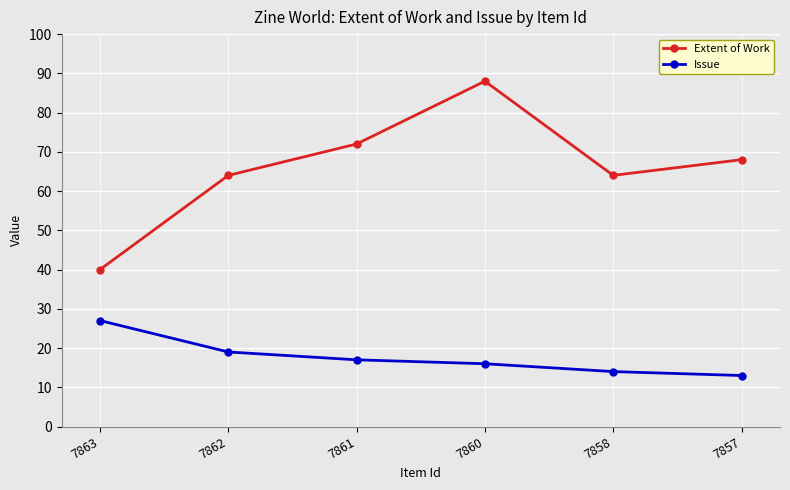

True or false: Issue has more than 1 interior local peaks.

False